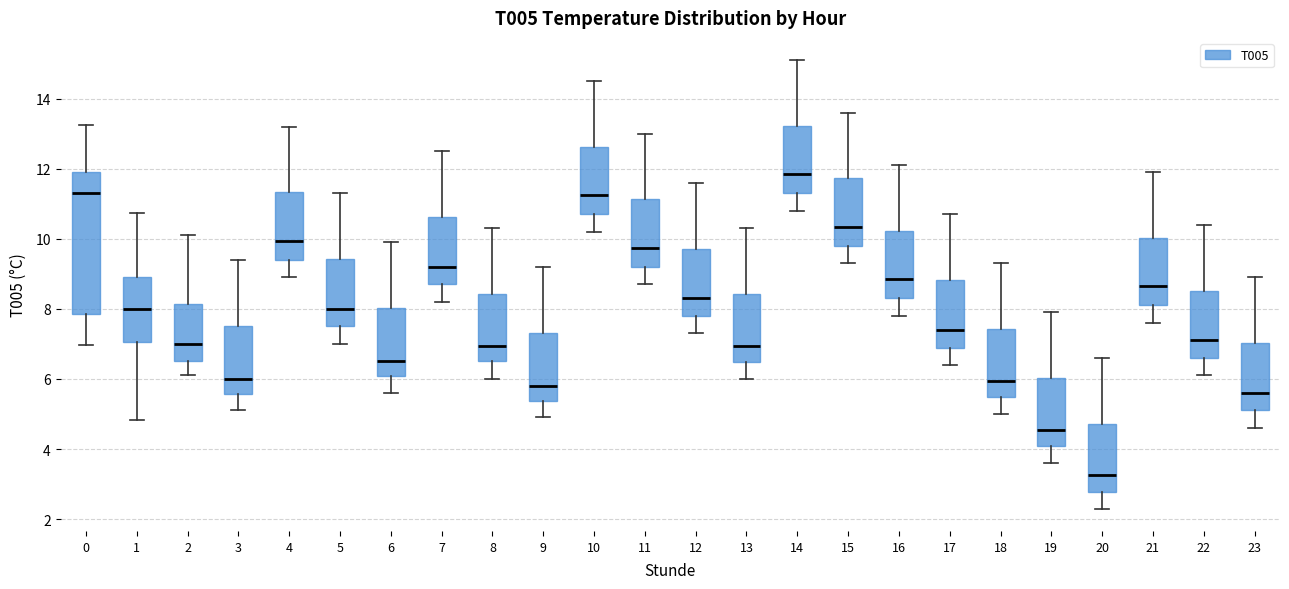

Reading left to right, read every box against the y-axis: the position of its median line, the range the box covers, and the ends of its whiskers. The values are not printed on the chart, so give them approximately, as read against the axis.

0: median 11.4, box 7.8 to 12.0, whiskers 7.0 to 13.2
1: median 8.0, box 7.0 to 9.0, whiskers 4.8 to 10.8
2: median 7.0, box 6.6 to 8.2, whiskers 6.2 to 10.2
3: median 6.0, box 5.6 to 7.6, whiskers 5.2 to 9.4
4: median 10.0, box 9.4 to 11.4, whiskers 9.0 to 13.2
5: median 8.0, box 7.6 to 9.4, whiskers 7.0 to 11.4
6: median 6.6, box 6.0 to 8.0, whiskers 5.6 to 10.0
7: median 9.2, box 8.8 to 10.6, whiskers 8.2 to 12.6
8: median 7.0, box 6.6 to 8.4, whiskers 6.0 to 10.4
9: median 5.8, box 5.4 to 7.4, whiskers 5.0 to 9.2
10: median 11.2, box 10.8 to 12.6, whiskers 10.2 to 14.6
11: median 9.8, box 9.2 to 11.2, whiskers 8.8 to 13.0
12: median 8.4, box 7.8 to 9.8, whiskers 7.4 to 11.6
13: median 7.0, box 6.4 to 8.4, whiskers 6.0 to 10.4
14: median 11.8, box 11.4 to 13.2, whiskers 10.8 to 15.2
15: median 10.4, box 9.8 to 11.8, whiskers 9.4 to 13.6
16: median 8.8, box 8.4 to 10.2, whiskers 7.8 to 12.2
17: median 7.4, box 6.8 to 8.8, whiskers 6.4 to 10.8
18: median 6.0, box 5.4 to 7.4, whiskers 5.0 to 9.4
19: median 4.6, box 4.0 to 6.0, whiskers 3.6 to 8.0
20: median 3.2, box 2.8 to 4.8, whiskers 2.4 to 6.6
21: median 8.6, box 8.2 to 10.0, whiskers 7.6 to 12.0
22: median 7.2, box 6.6 to 8.6, whiskers 6.2 to 10.4
23: median 5.6, box 5.2 to 7.0, whiskers 4.6 to 9.0